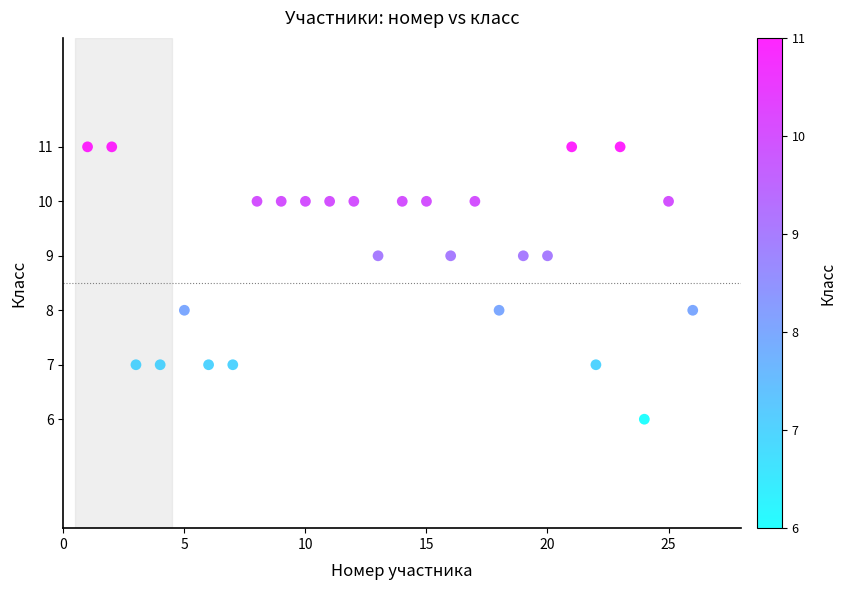

What is the range of Y values (max minus min)?

5